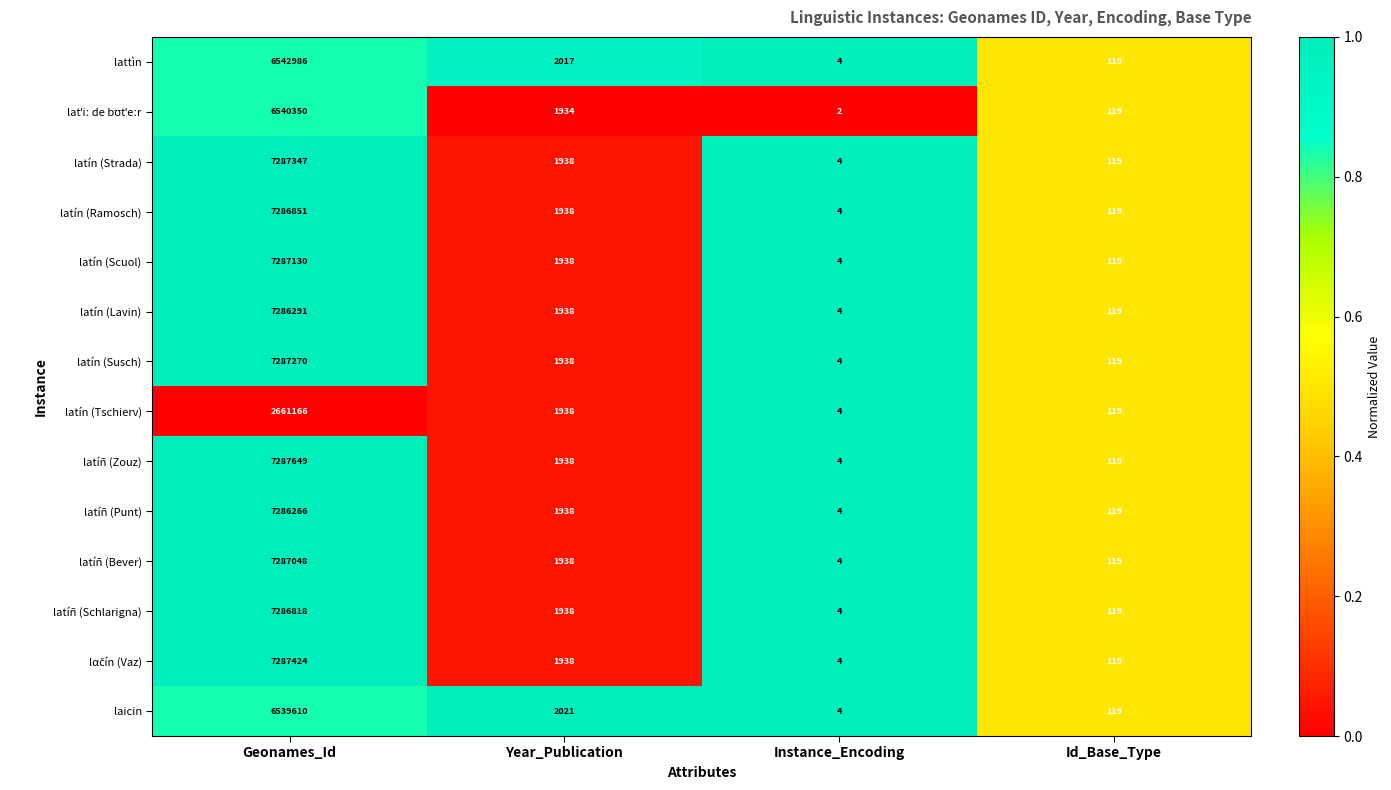

Which series has the widest spread of values?

latíñ (Zouz)